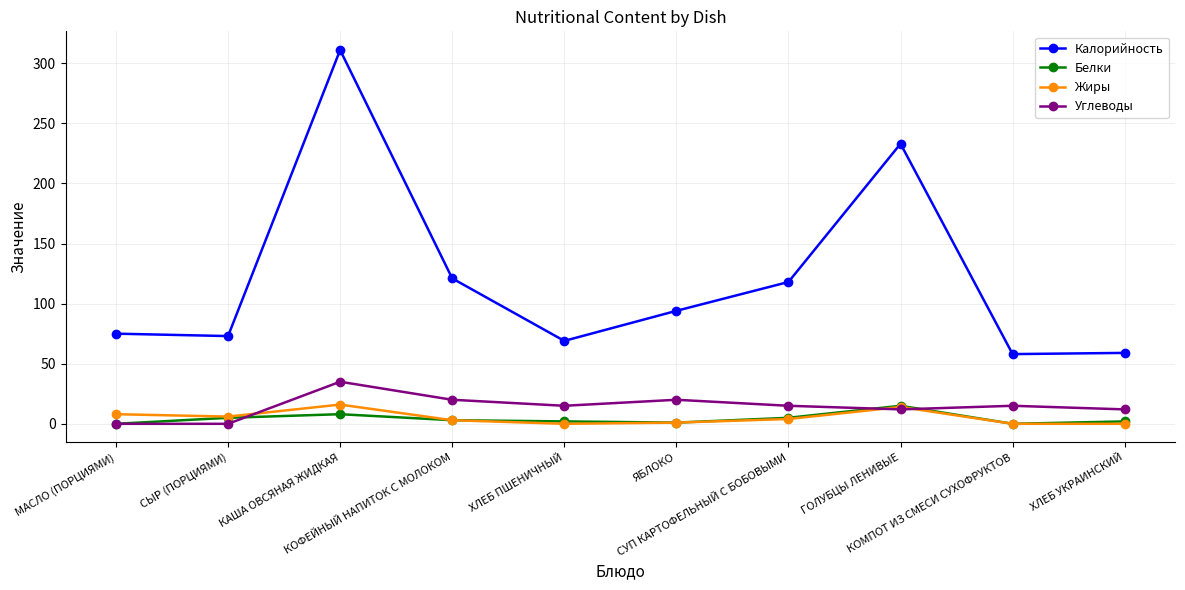

What are all the series names shown in the legend?

Калорийность, Белки, Жиры, Углеводы